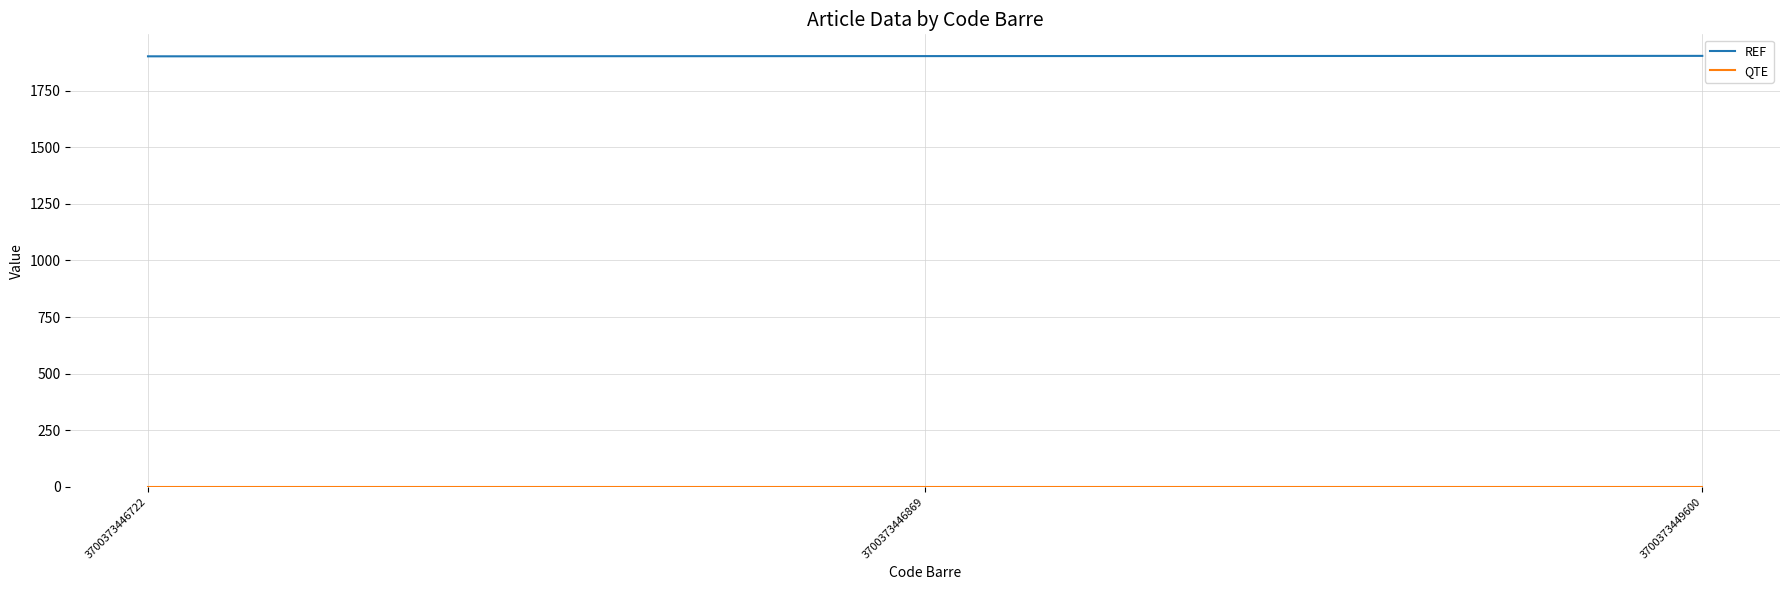

True or false: REF has a value of 933 at 3700373446869.

False